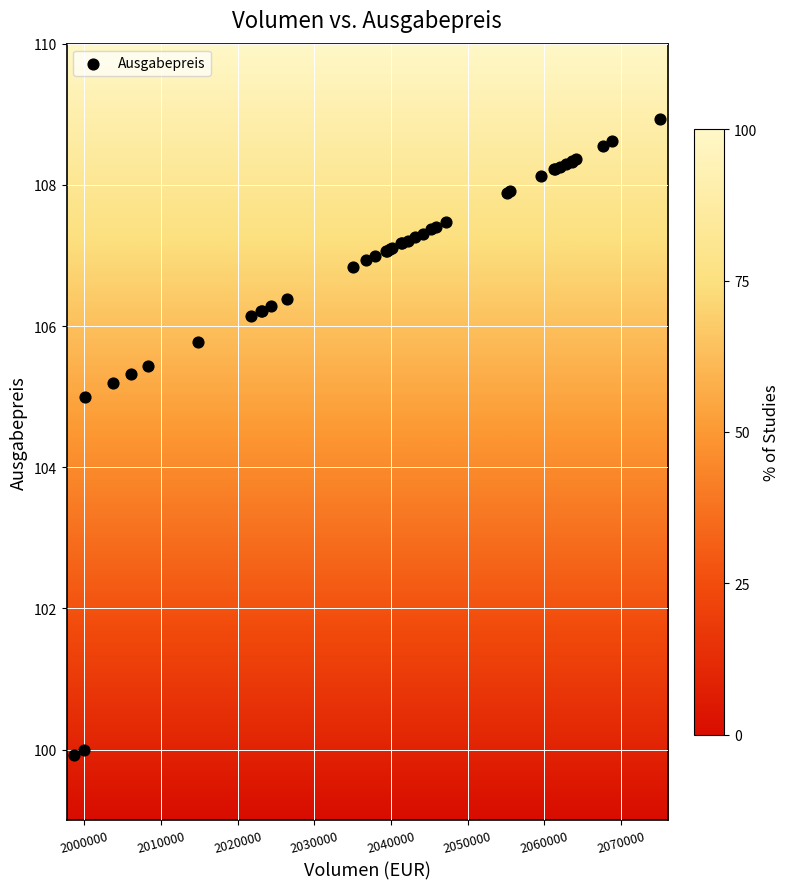

What Y value in the scatter plot is closest to 104?

105.0